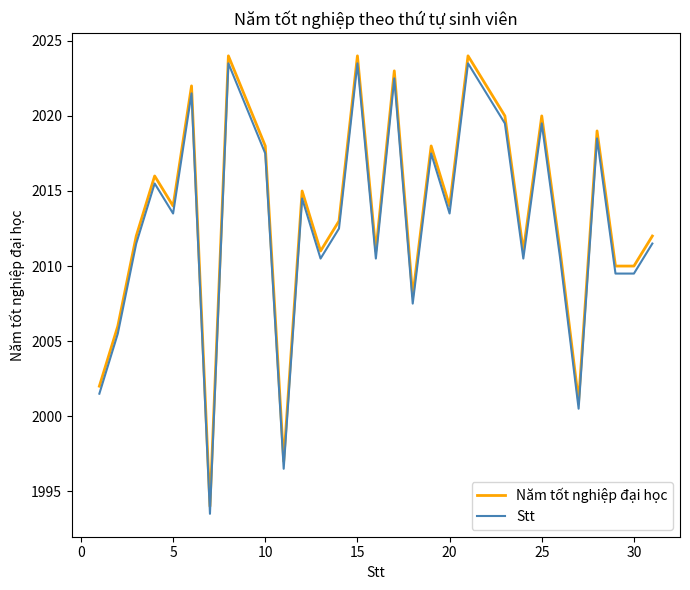

What is the difference between the maximum and minimum values in the Năm tốt nghiệp đại học series?

30.0